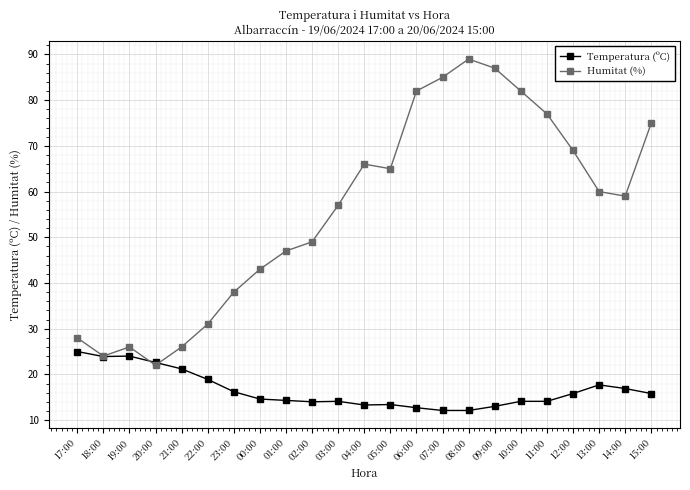

The Temperatura (ºC) series shows 3.6 at 11:00. True or false?

False